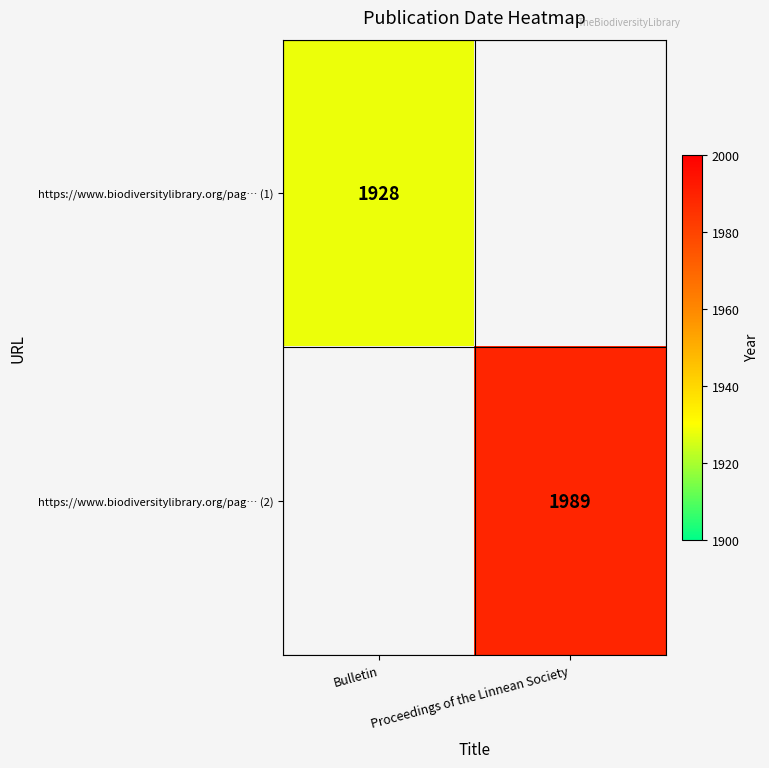

What is the minimum value shown in the chart?

1928.0